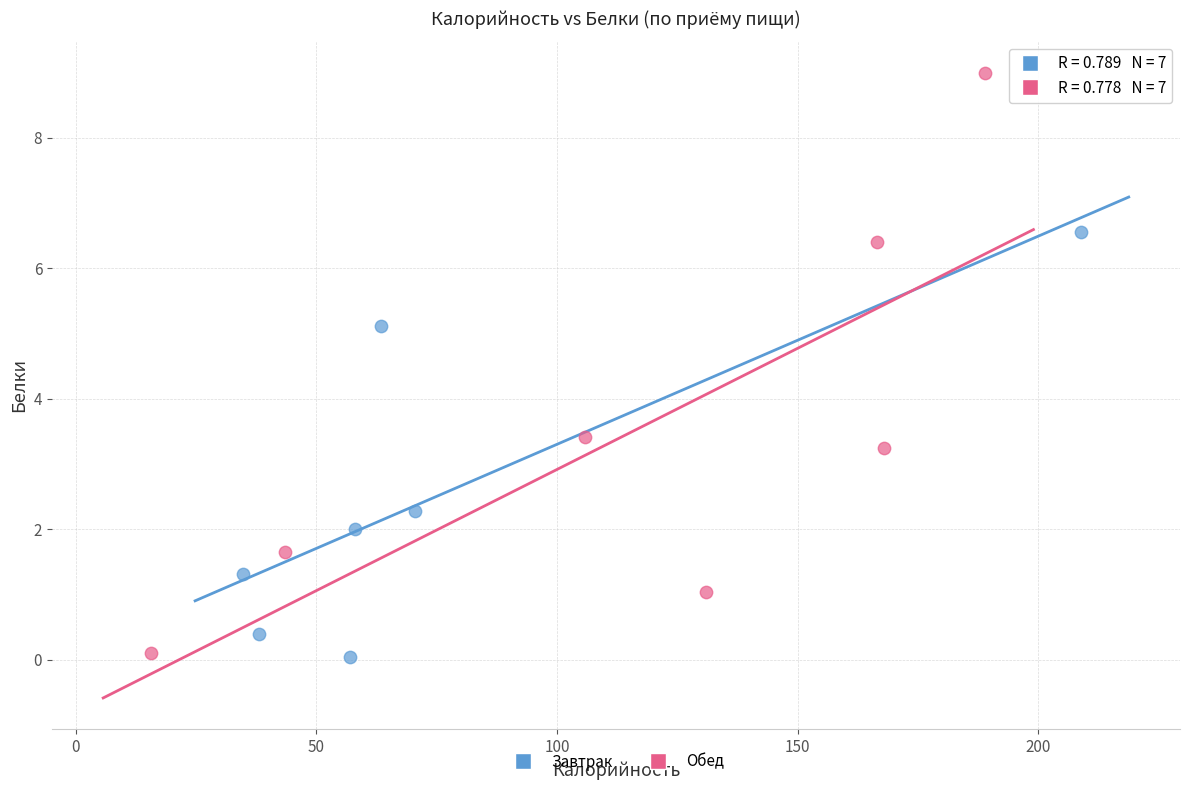

What are all the series names shown in the legend?

Завтрак, Обед